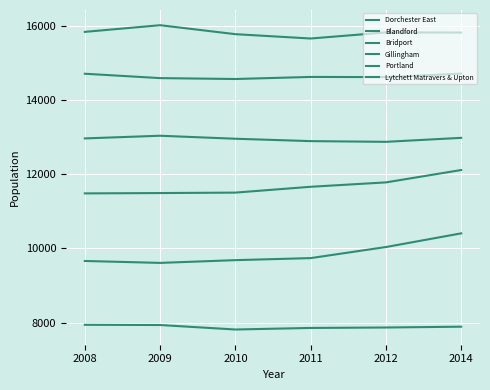

How many lines are shown in the chart?

6